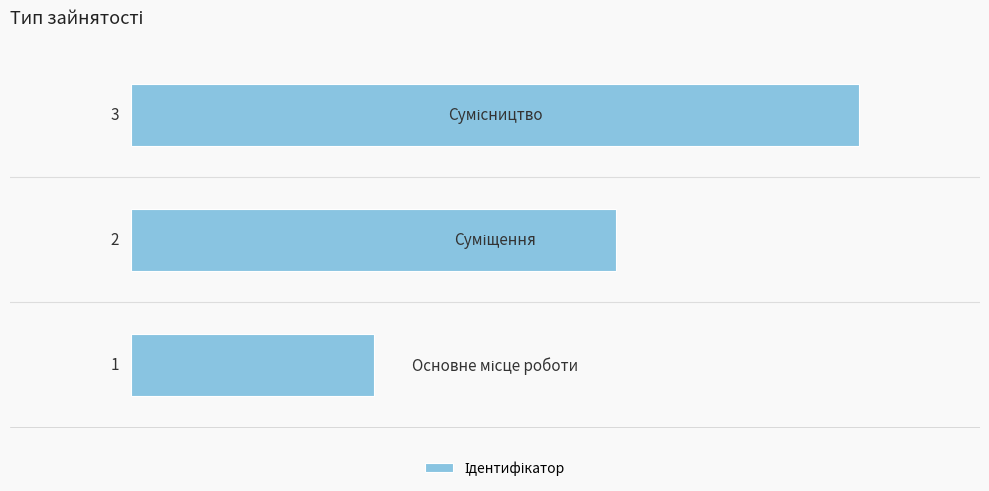

How many values are between 1 and 3?

3